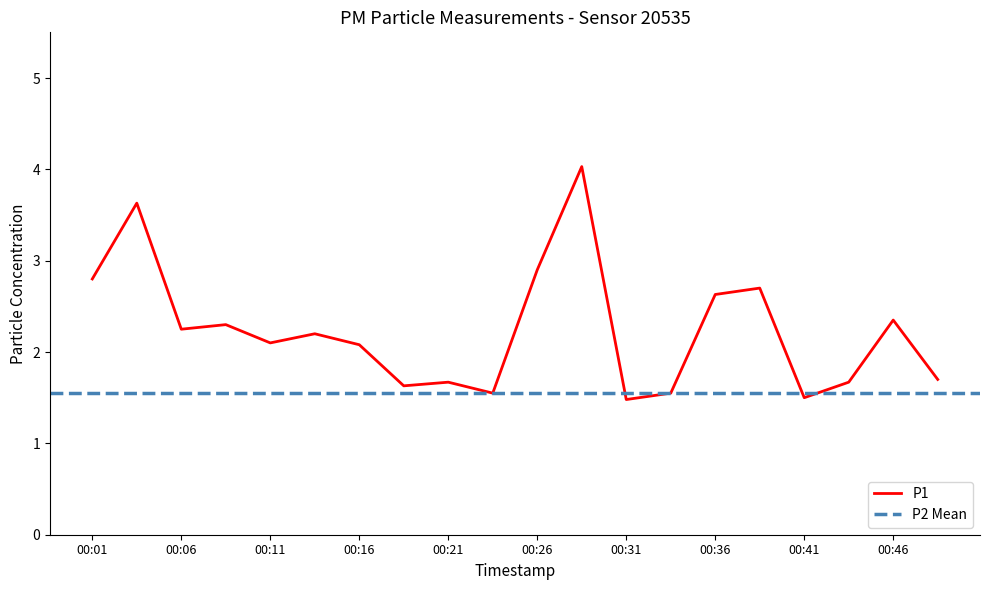

Does the chart have visible grid lines?

No